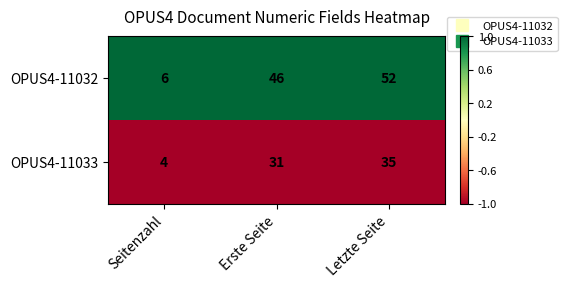

Which series changed the most between Seitenzahl and Erste Seite?

OPUS4-11032